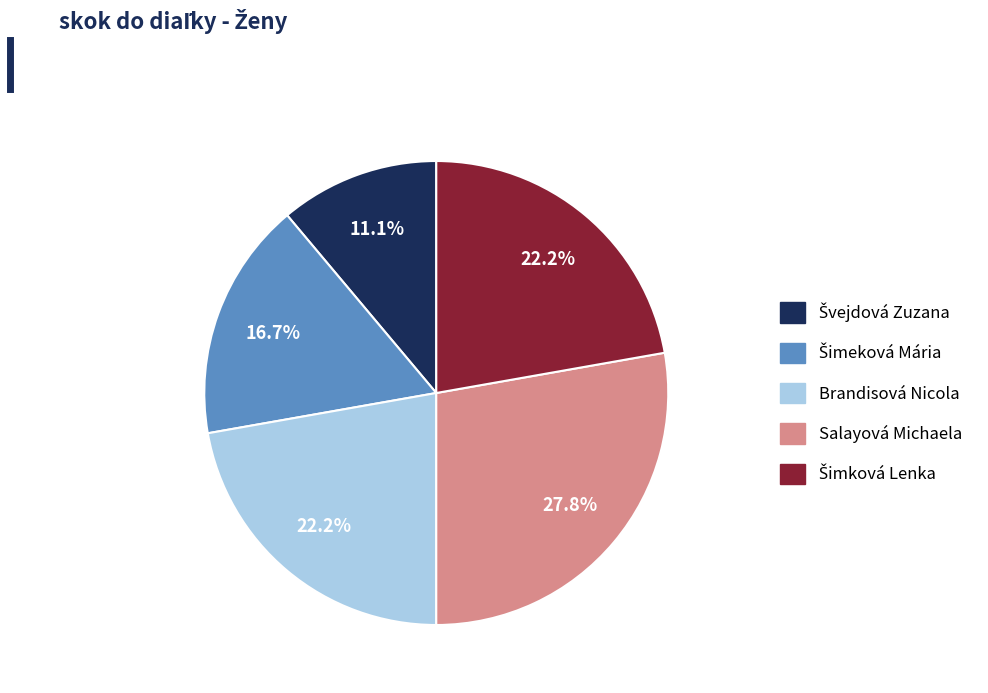

Which slice is the largest?

Salayová Michaela